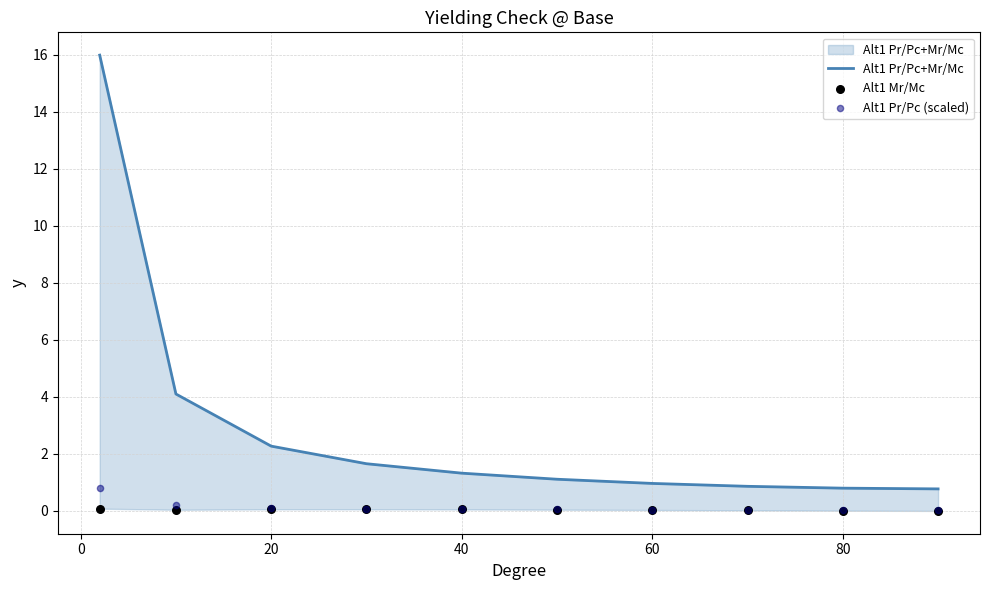

Which series has the widest spread of Y values?

Alt1 Pr/Pc+Mr/Mc